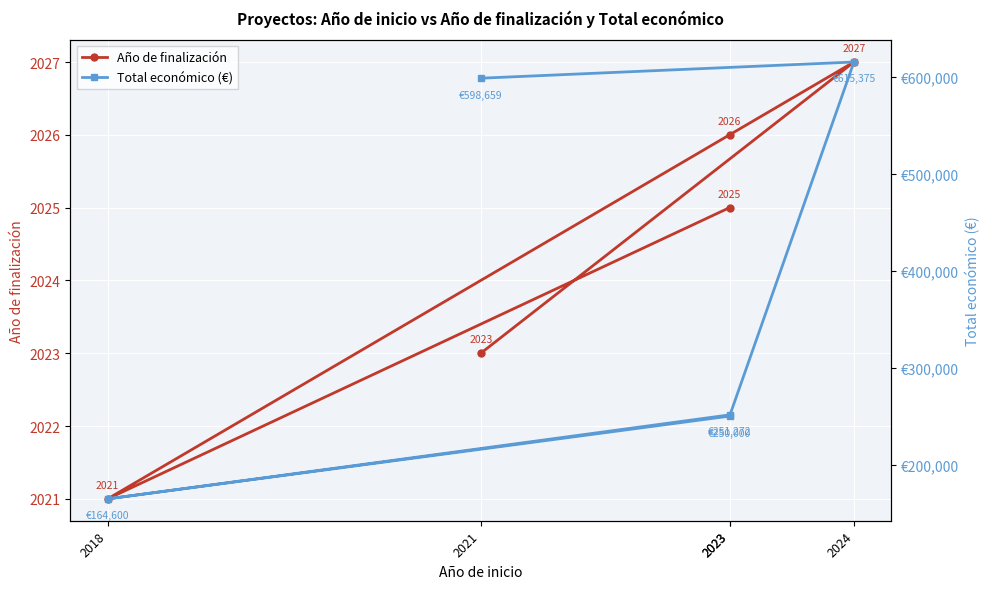

What value does the Total económico (€) series have at 2023, to the nearest 10?

250000